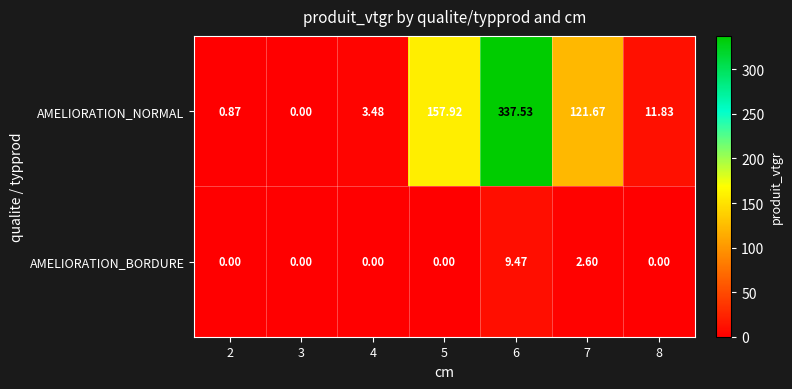

Is the value of AMELIORATION_NORMAL at 5 greater than the value of AMELIORATION_BORDURE at 6?

Yes